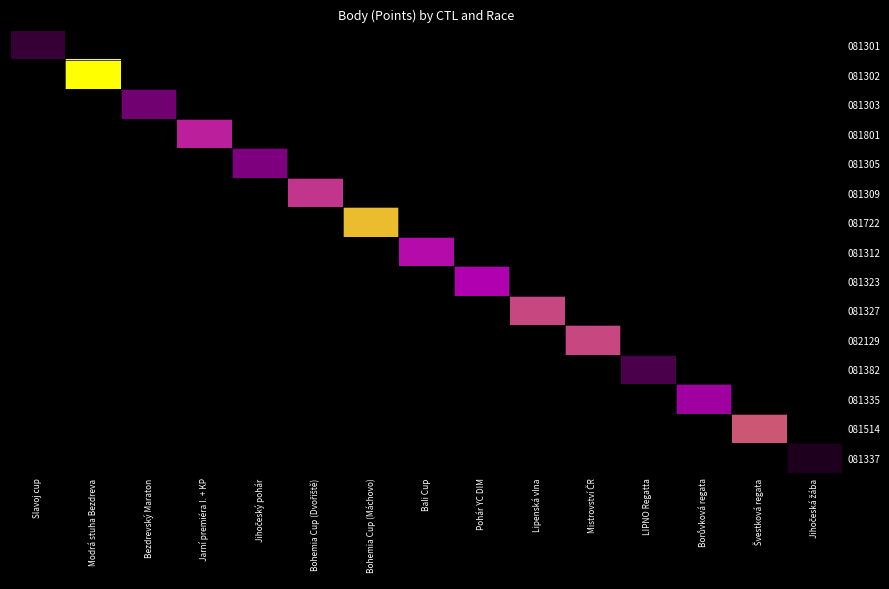

Which label corresponds to the largest value in the chart?

Modrá stuha Bezdreva